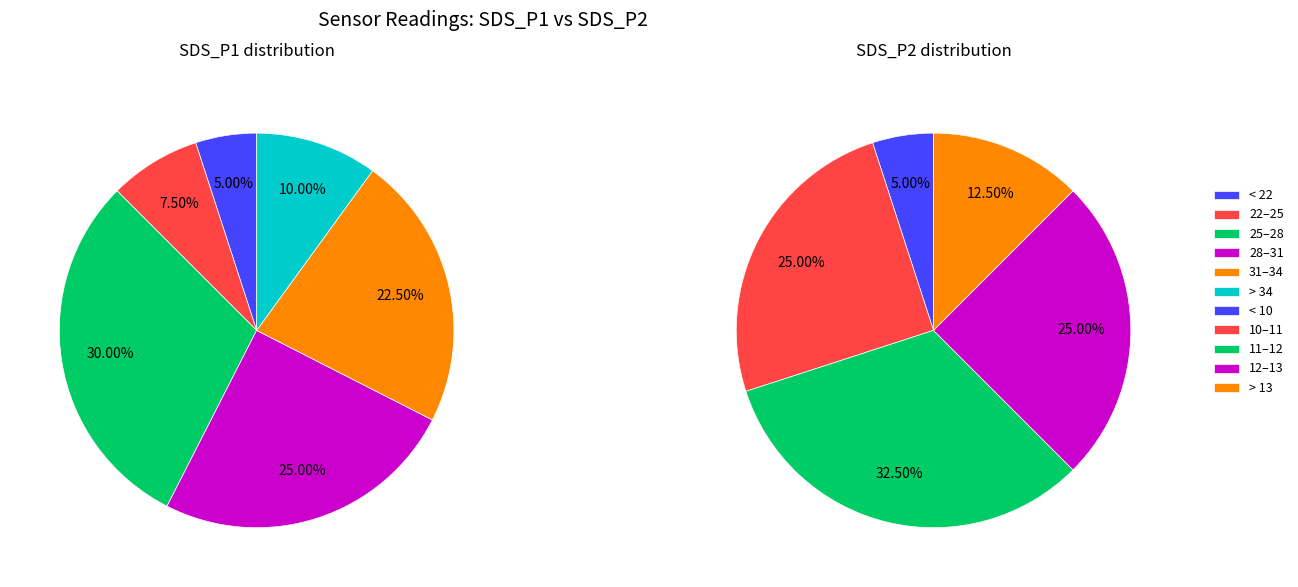

Which series has the widest spread of values?

SDS_P1